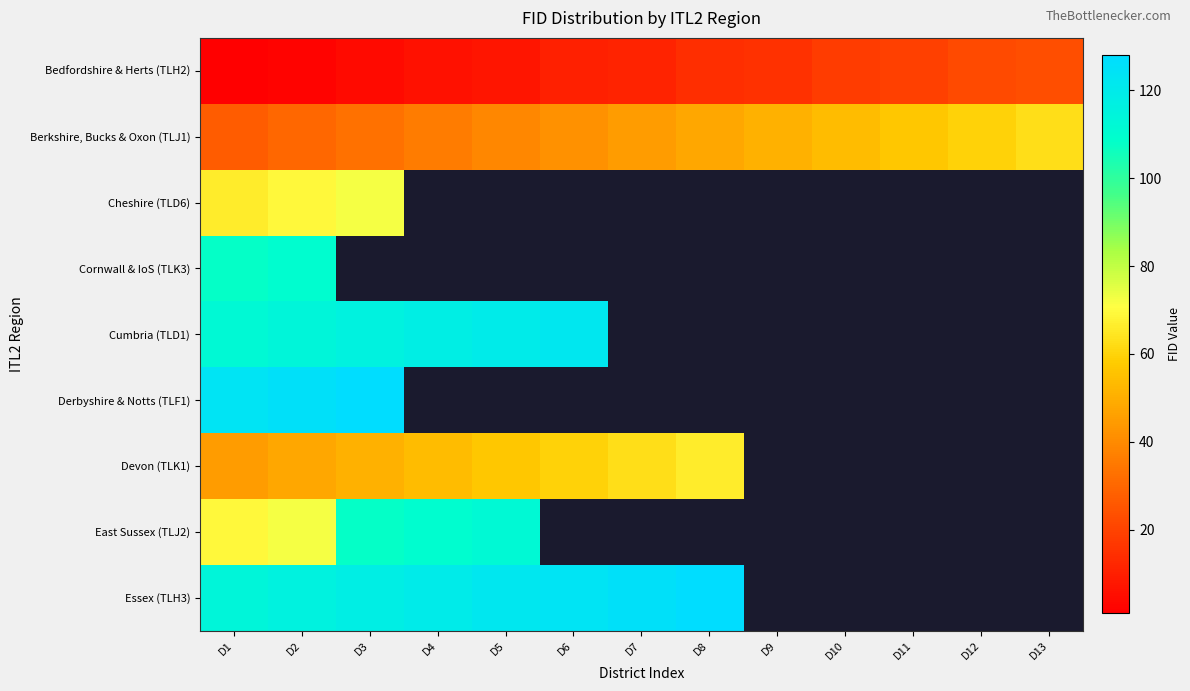

How many data points does each series have?

13